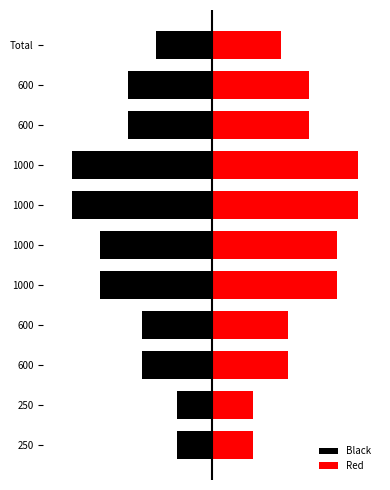

What is the greatest value displayed?

10.5